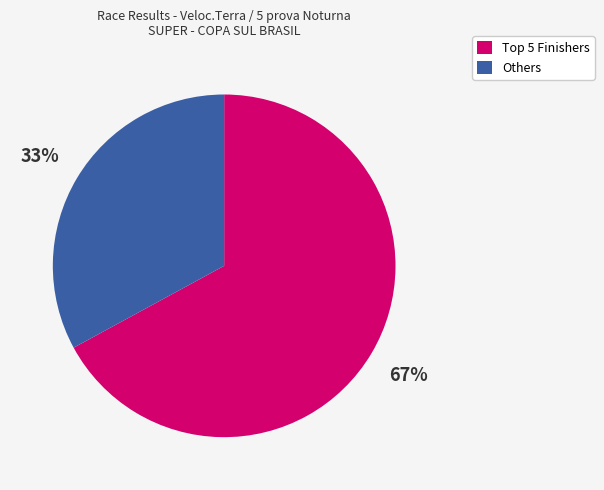

To the nearest percent, what is the difference between the largest and smallest slice percentages?

34%